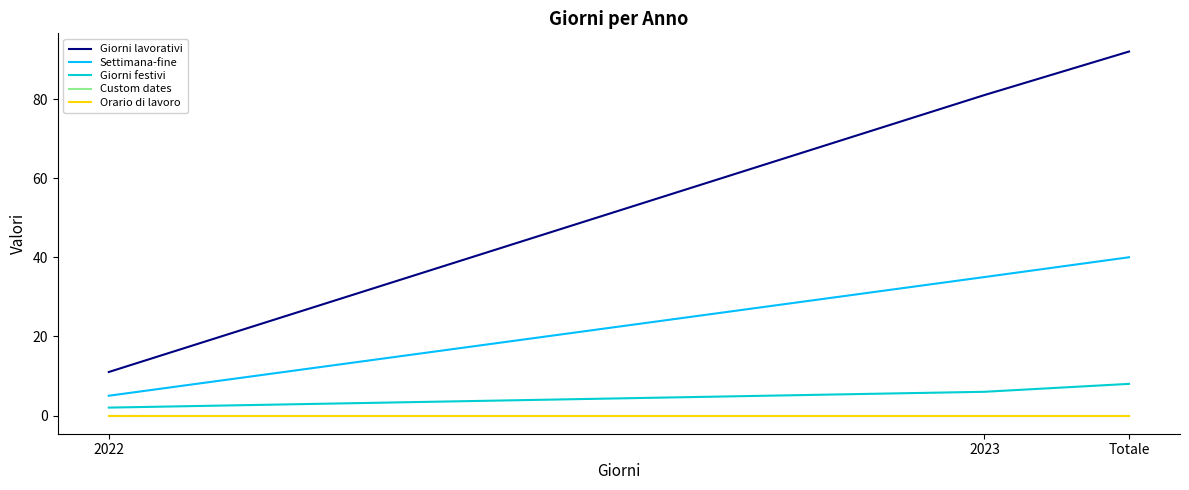

List the series in order of their peak value, highest first.

Giorni lavorativi, Settimana-fine, Giorni festivi, Custom dates, Orario di lavoro